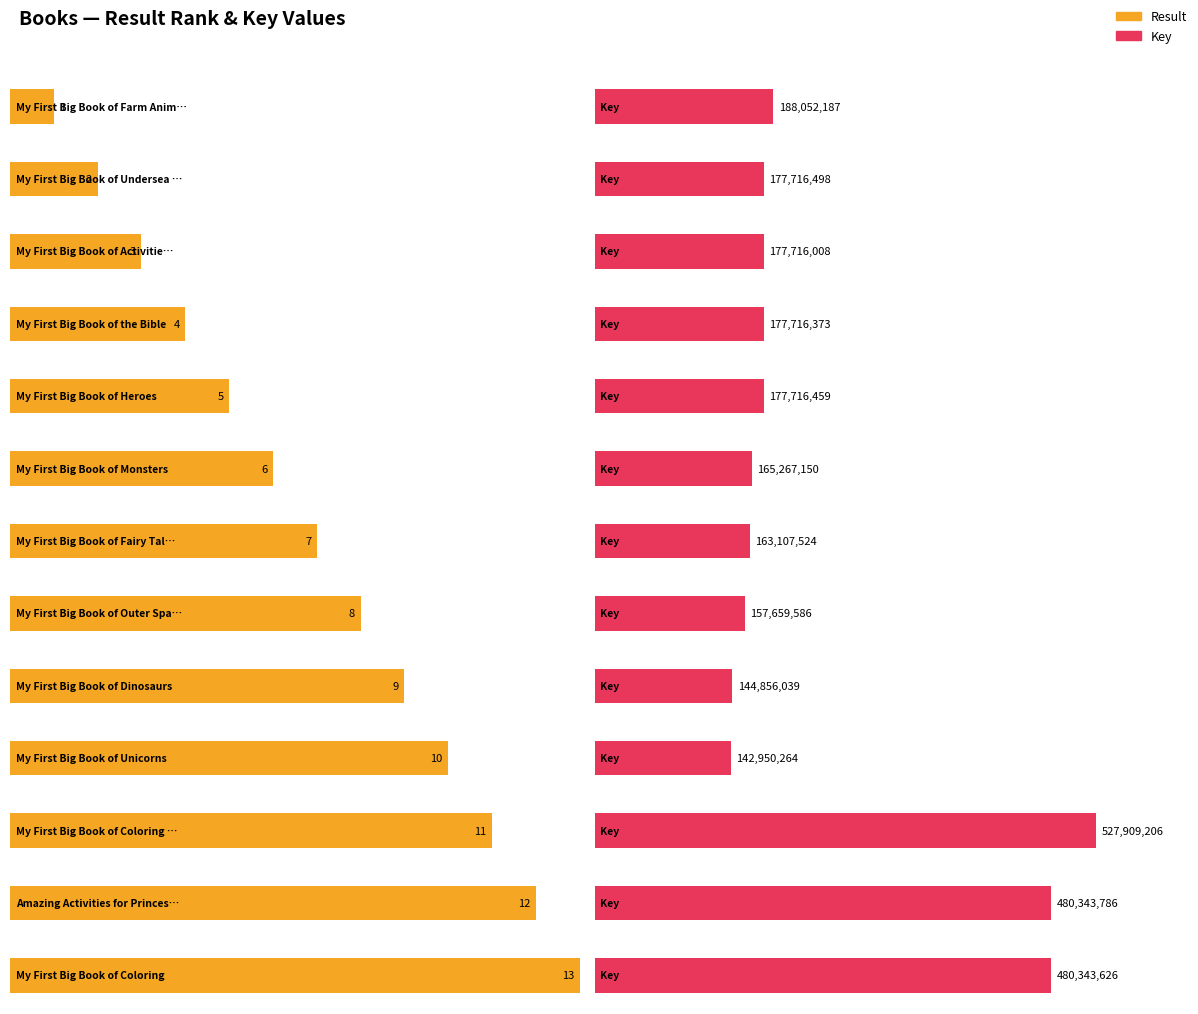

At which category does the chart reach its peak across all series?

My First Big Book of Coloring 2